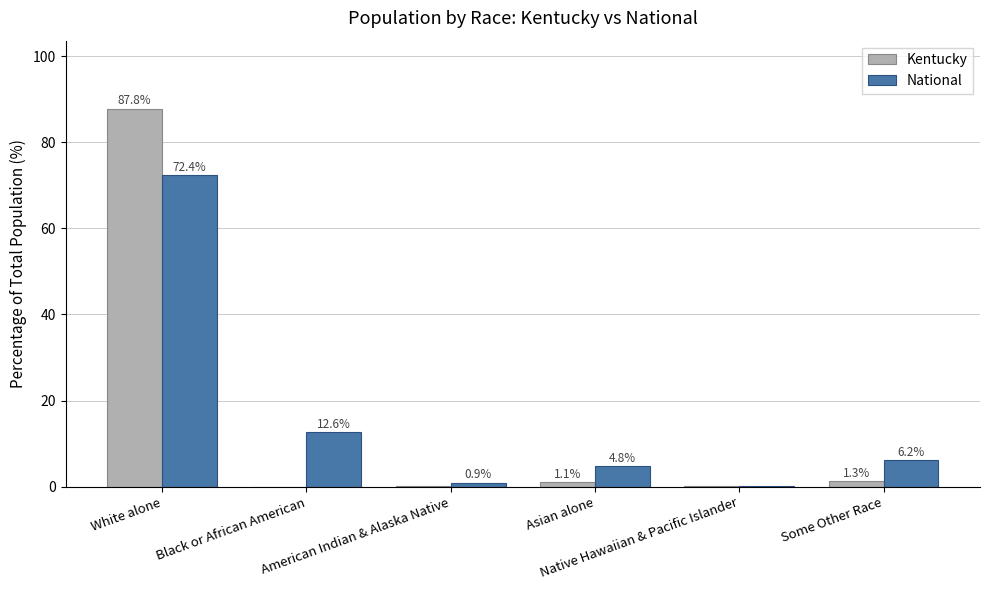

What are all the series names shown in the legend?

Kentucky, National